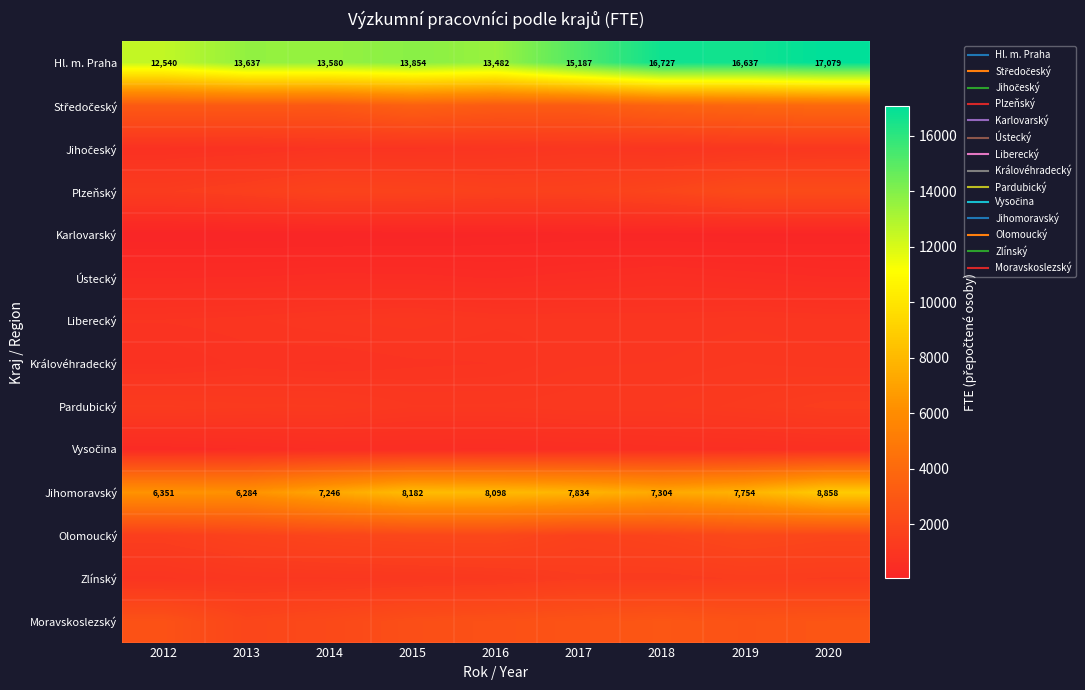

Which series has the largest total across all categories?

Hl. m. Praha